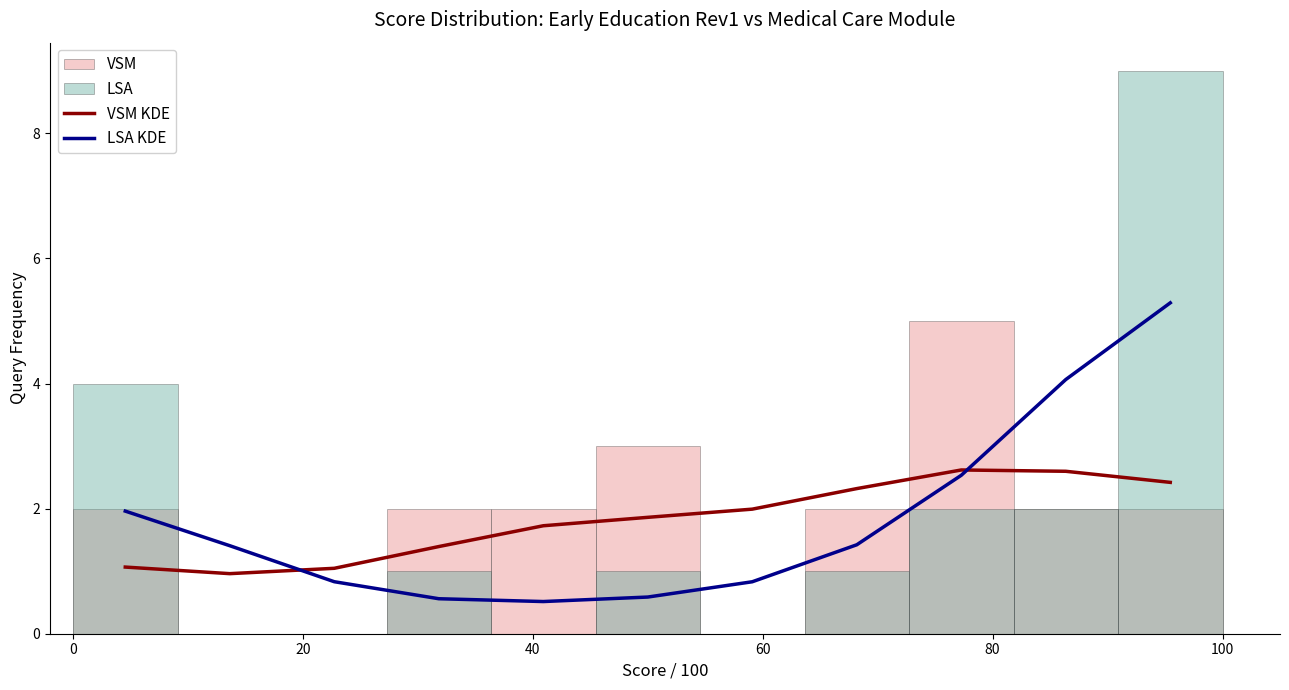

What is the maximum value for VSM KDE?

2.6